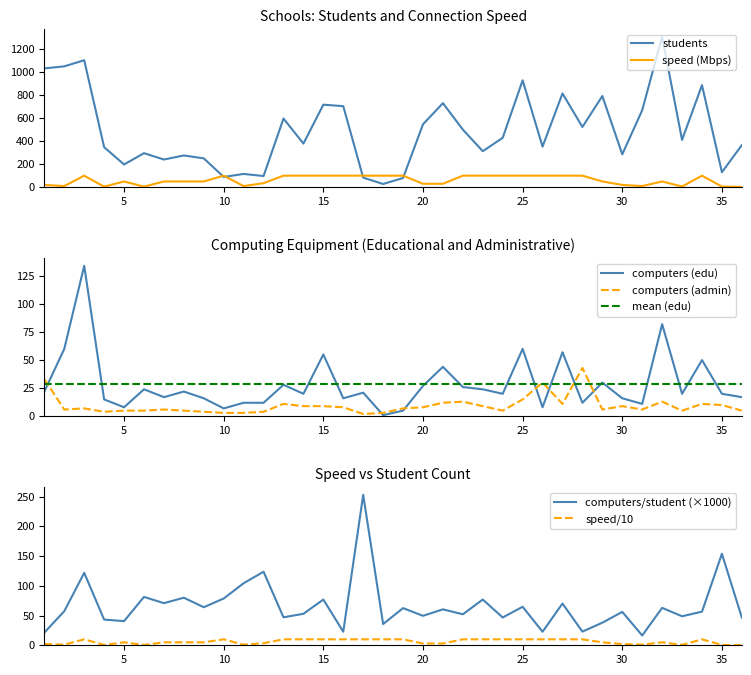

What is the greatest value displayed?

1303